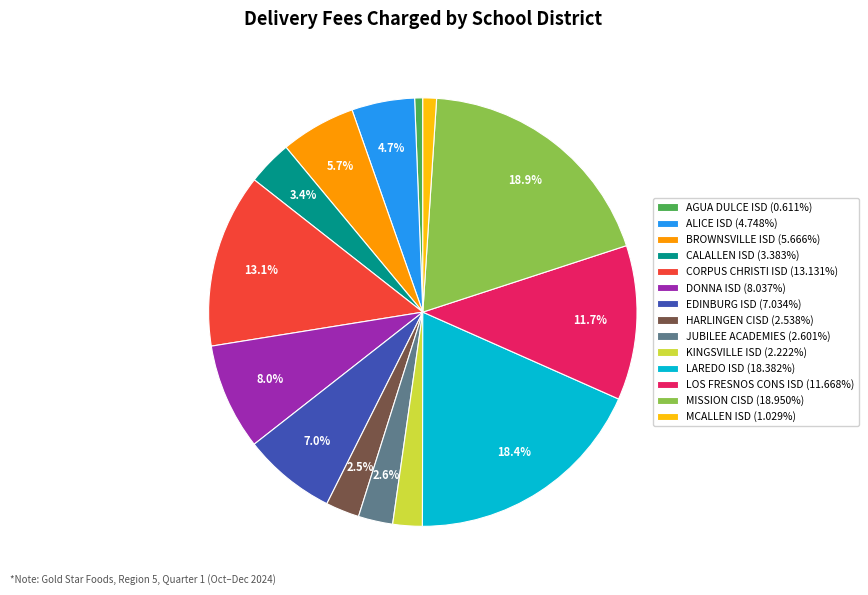

To the nearest percent, what portion does MCALLEN ISD represent?

1%